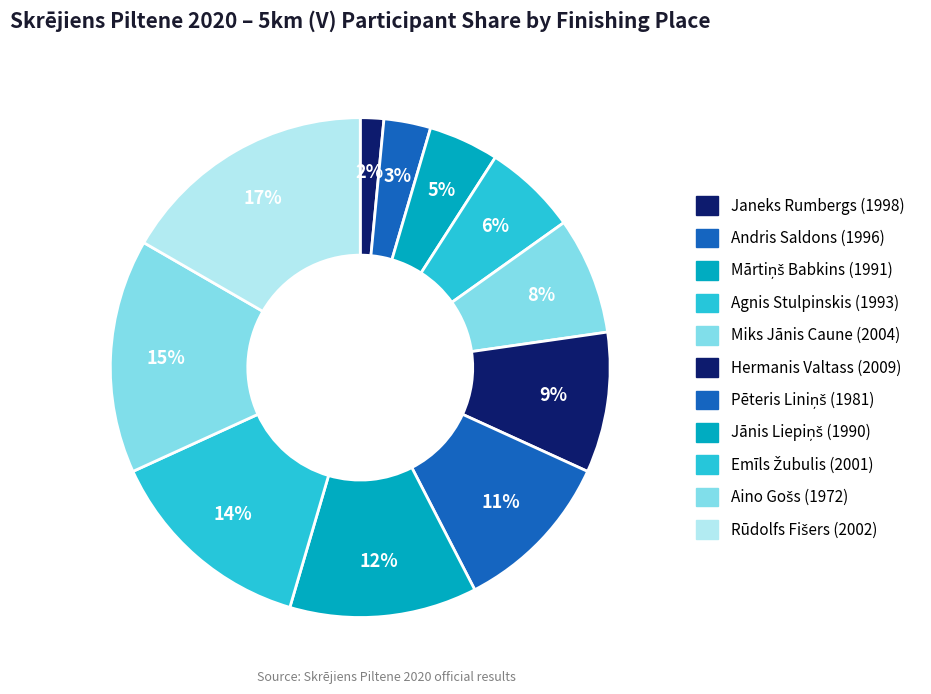

How many segments does this pie chart have?

11